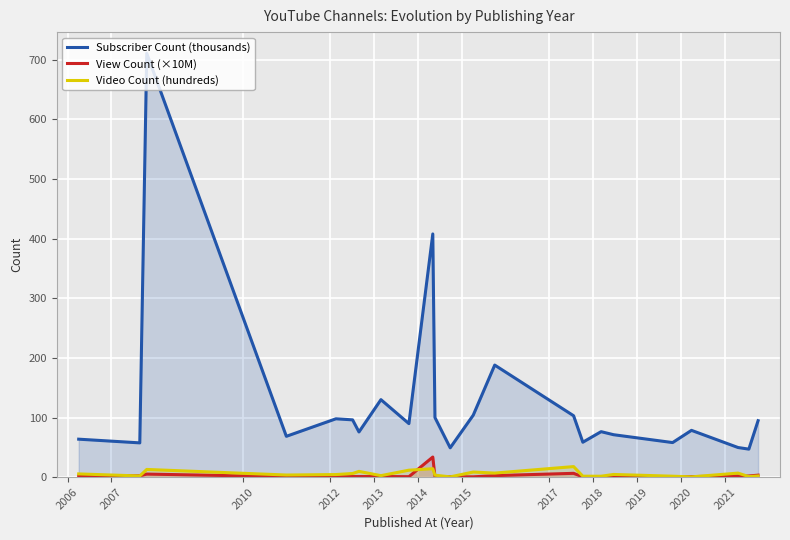

Which series has the largest range (max minus min)?

Subscriber Count (thousands)